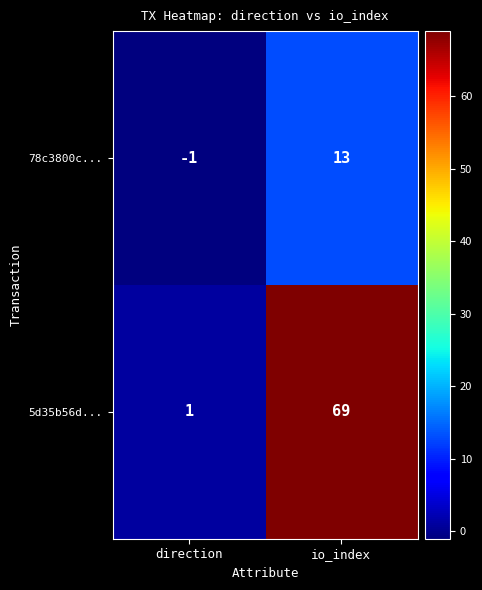

Which series changed the most between direction and io_index?

5d35b56d...